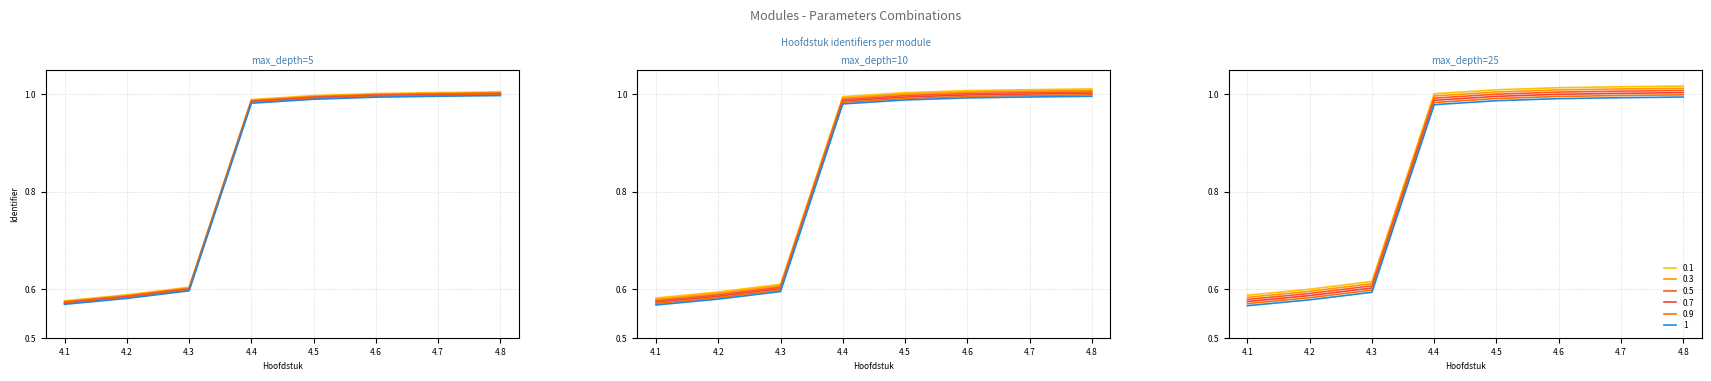

What is the highest value of the 0.3 series?

1.0